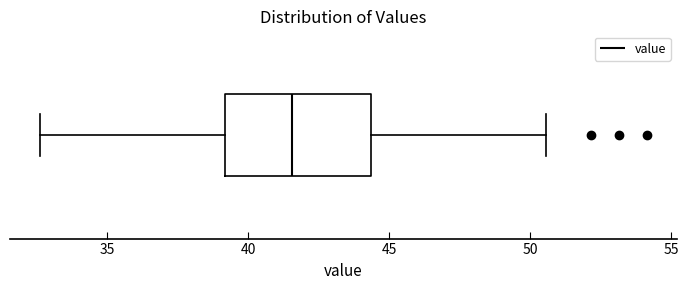

Read this box plot against the x-axis: the position of the median line, the range covered by the box, and the ends of both whiskers. The values are not printed on the chart, so give them approximately, as read against the axis.

median 41.5, box 39.0 to 44.5, whiskers 32.5 to 50.5